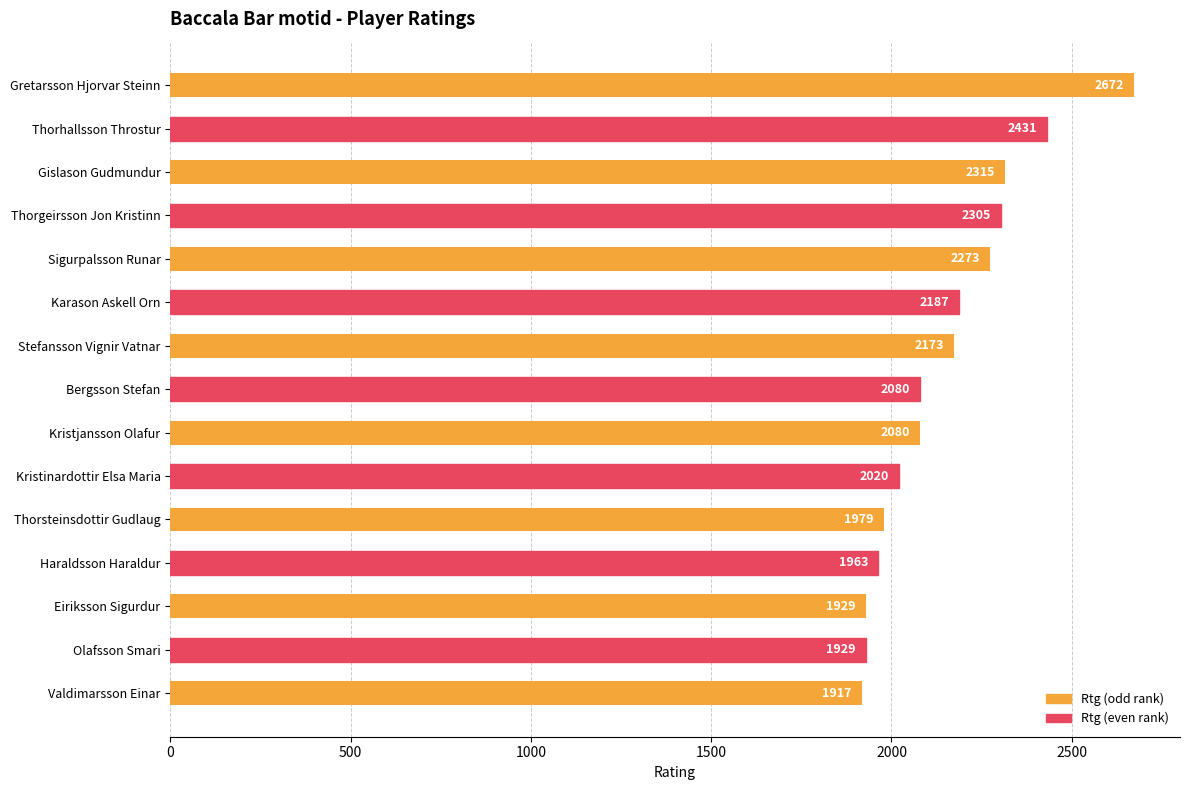

Reading top to bottom, what are all the values shown in this chart?

Gretarsson Hjorvar Steinn=2672	Thorhallsson Throstur=2431	Gislason Gudmundur=2315	Thorgeirsson Jon Kristinn=2305	Sigurpalsson Runar=2273	Karason Askell Orn=2187	Stefansson Vignir Vatnar=2173	Bergsson Stefan=2080	Kristjansson Olafur=2080	Kristinardottir Elsa Maria=2020	Thorsteinsdottir Gudlaug=1979	Haraldsson Haraldur=1963	Eiriksson Sigurdur=1929	Olafsson Smari=1929	Valdimarsson Einar=1917